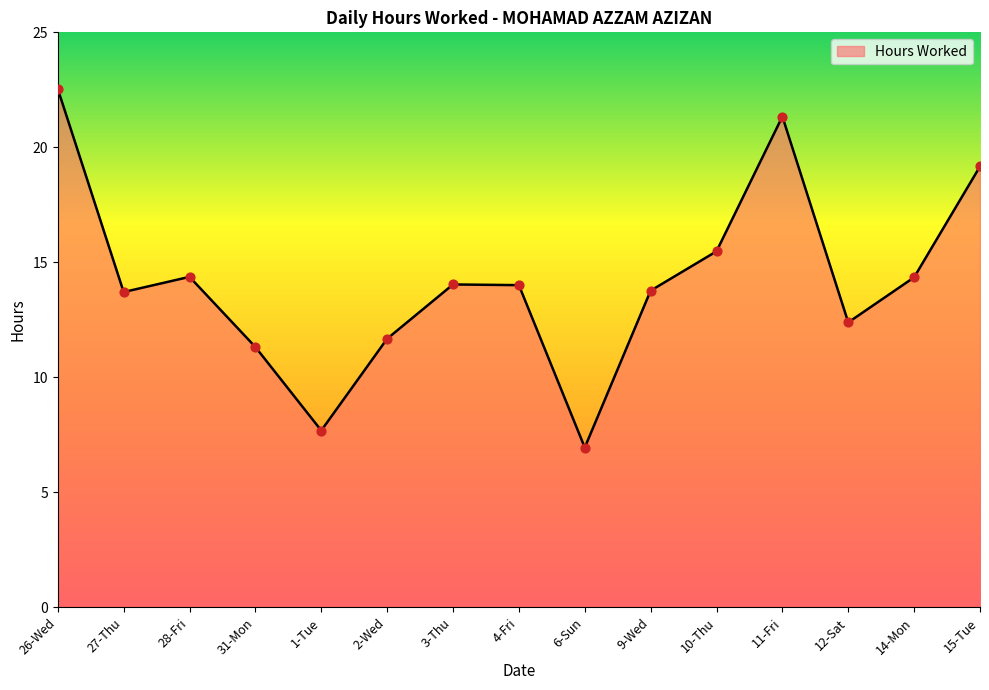

What is the change in value from 28-Fri to 4-Fri?

-0.4